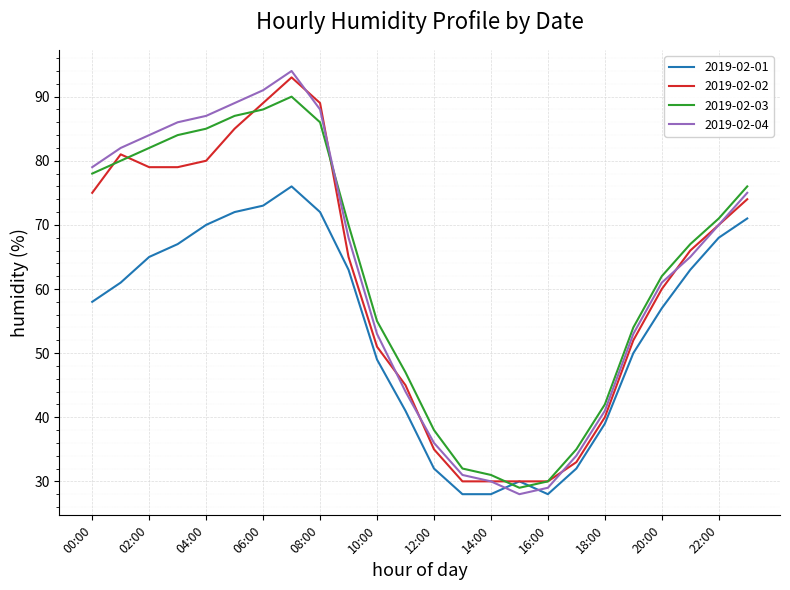

Which series has the largest range (max minus min)?

2019-02-04